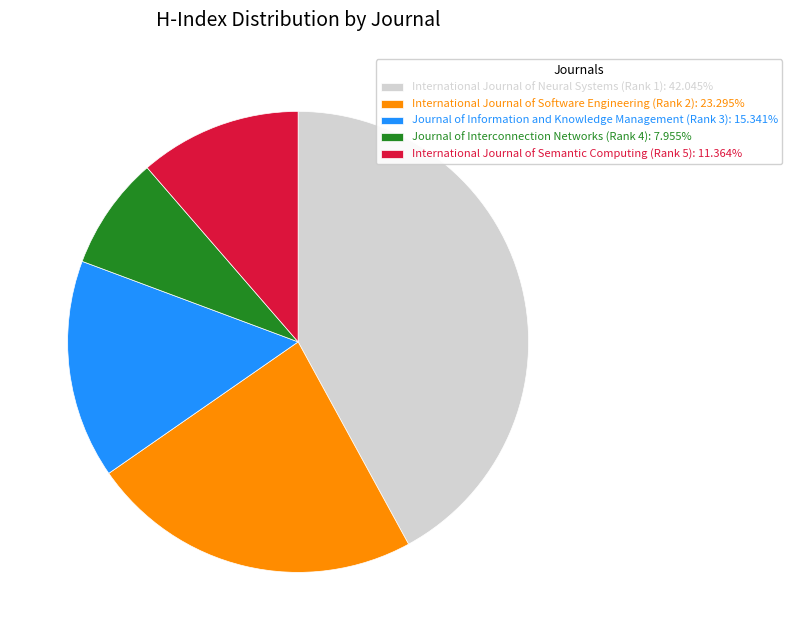

Does International Journal of Neural Systems (Rank 1): 42.045% account for over 50% of the chart?

No